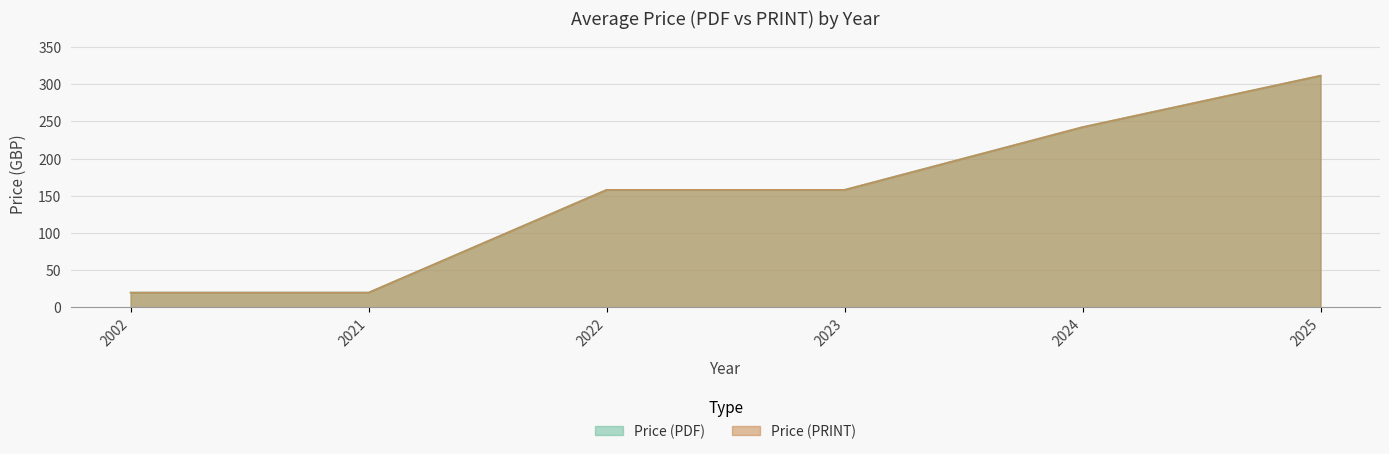

How many lines are shown in the chart?

2